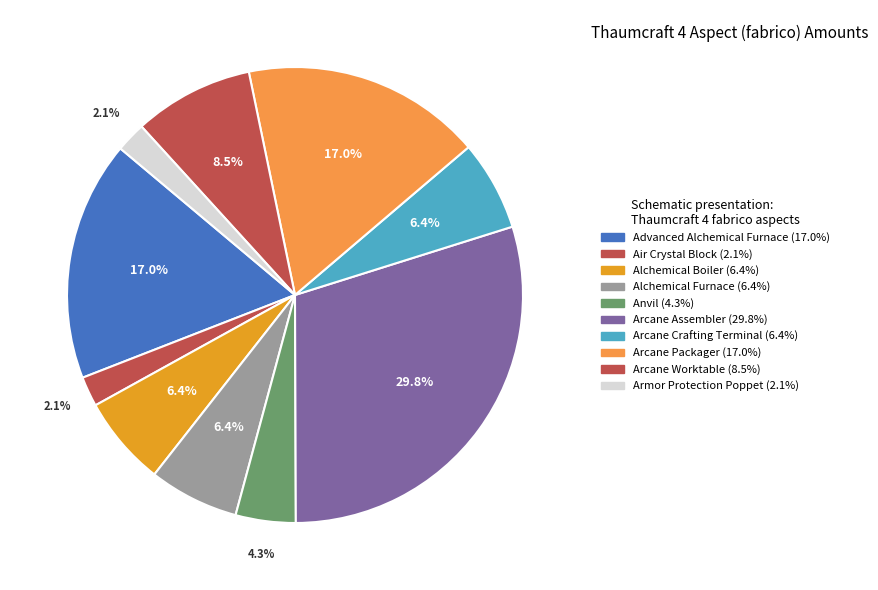

Count the number of slices in the pie.

10